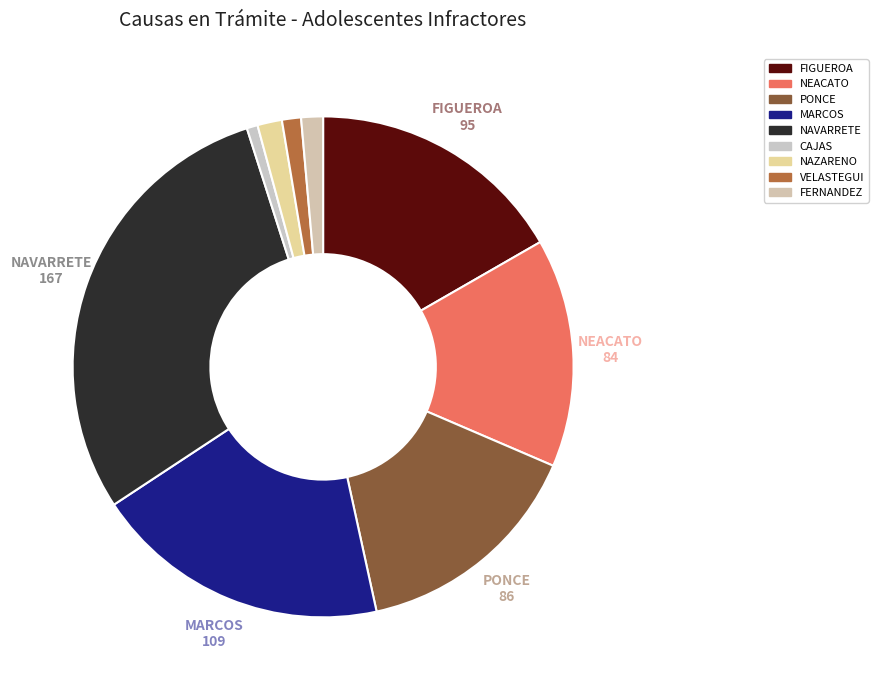

How many segments does this pie chart have?

9